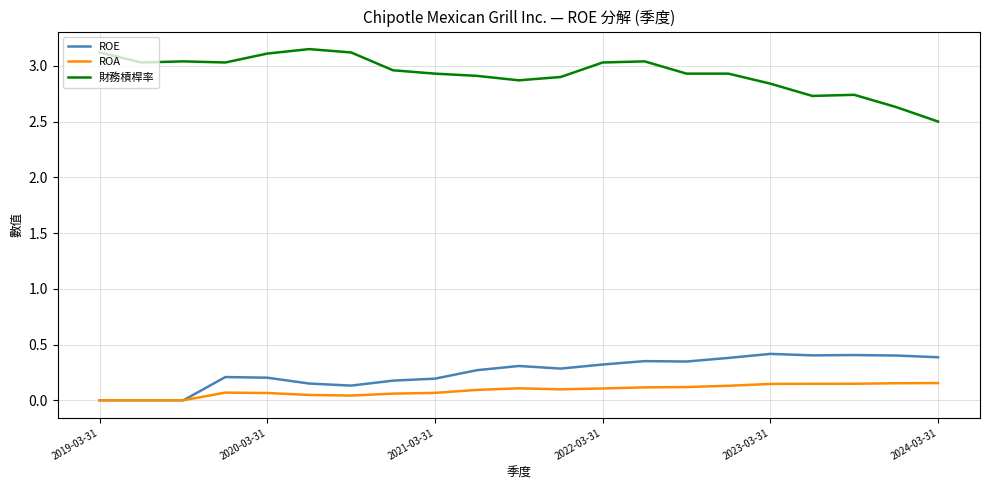

True or false: ROA and 財務槓桿率 cross at least once.

False